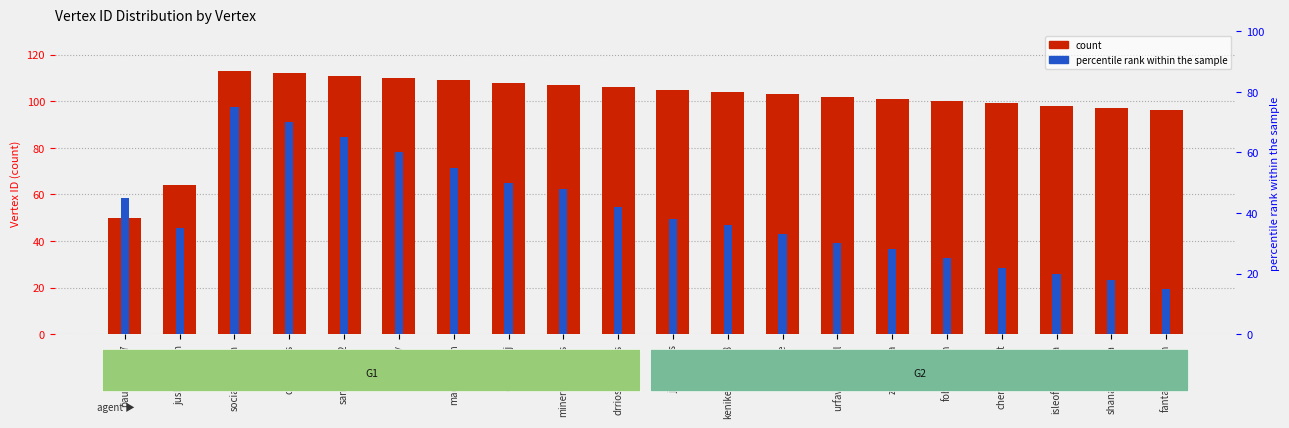

Are the bars grouped side by side (vs. stacked)?

Yes